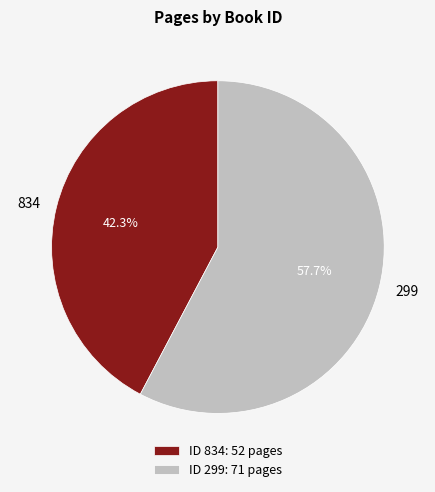

Rank the categories by value from lowest to highest.

834, 299